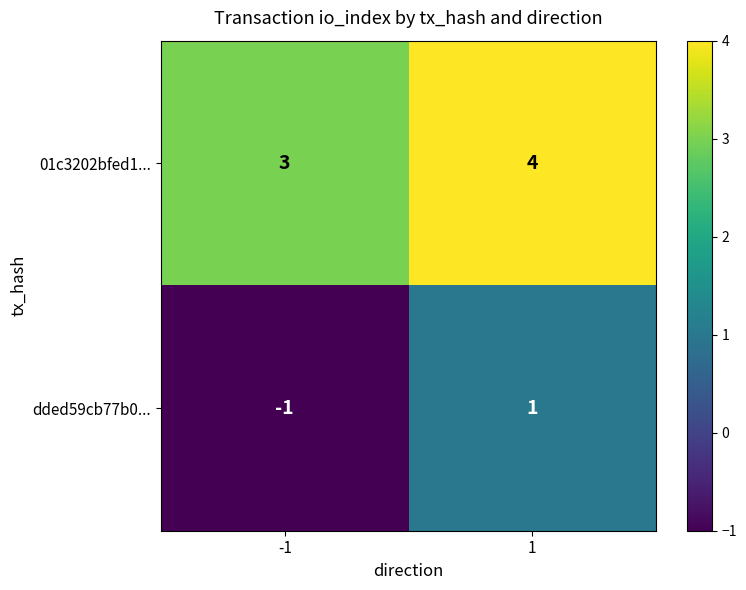

Which has a higher value, -1 or 1?

1